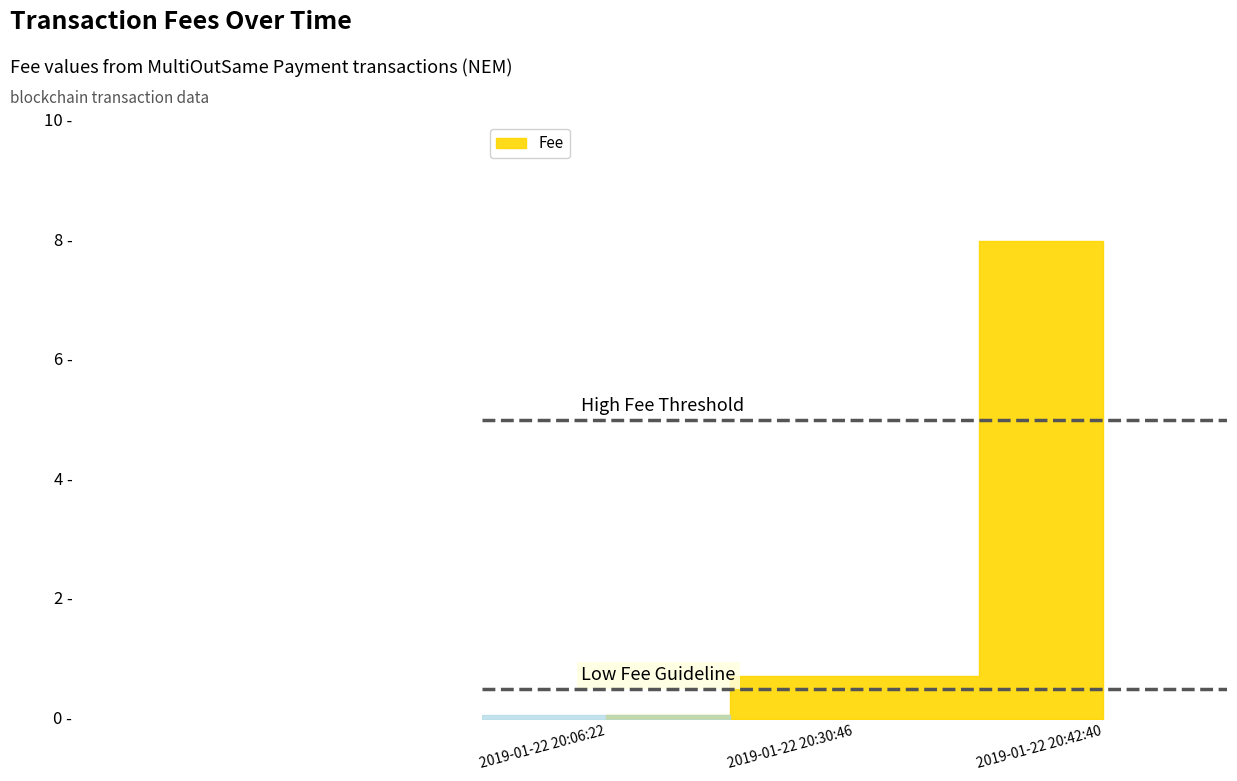

Rank the categories by value from lowest to highest.

2019-01-22 20:06:22, 2019-01-22 20:30:46, 2019-01-22 20:42:40